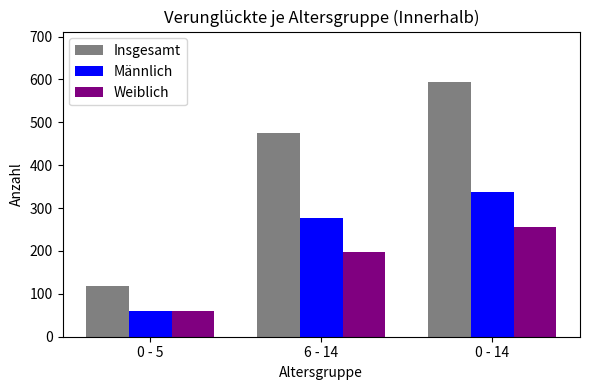

Is it true that Männlich equals 88 at 0 - 5?

False